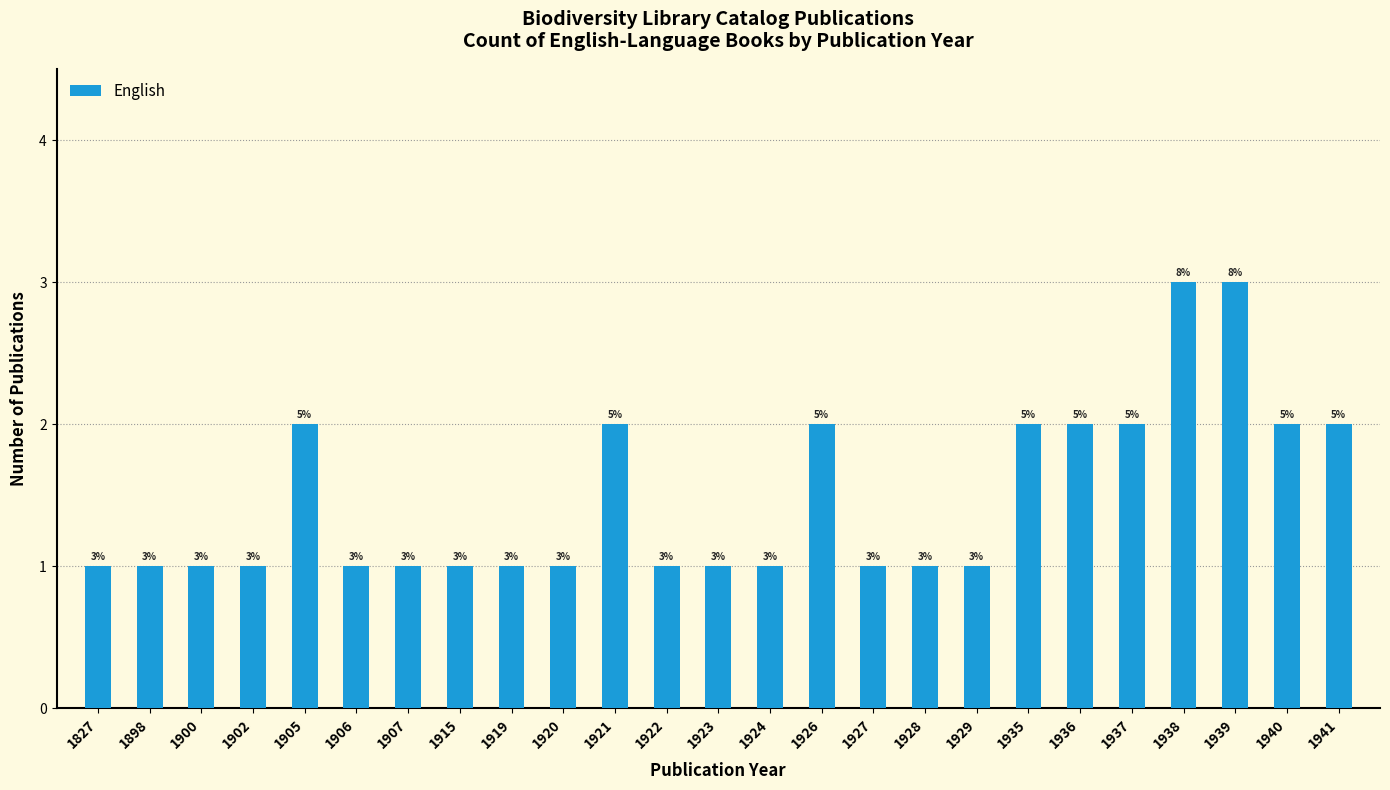

What is the sum of the values at 1938 and 1926?

5